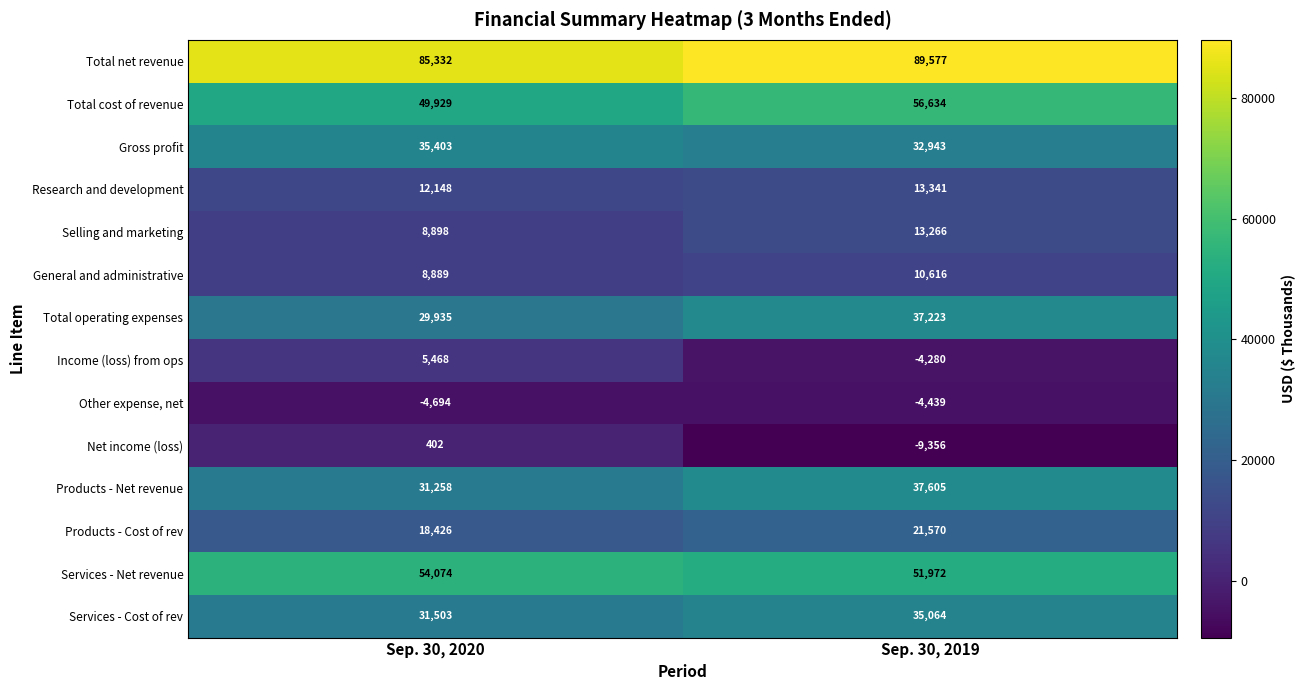

At which category does the chart reach its peak across all series?

Sep. 30, 2019